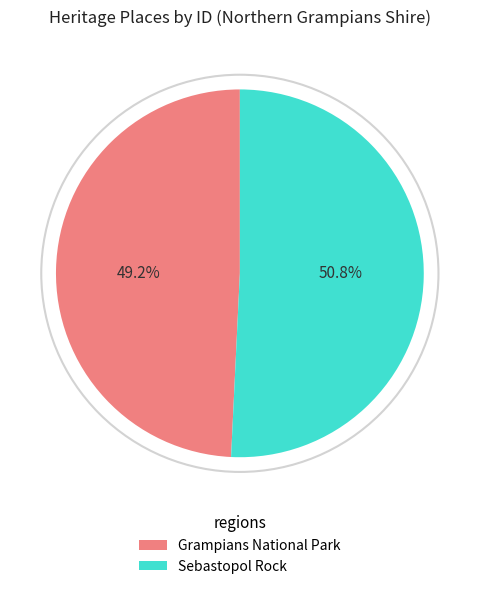

Between Sebastopol Rock and Grampians National Park, which is larger?

Sebastopol Rock